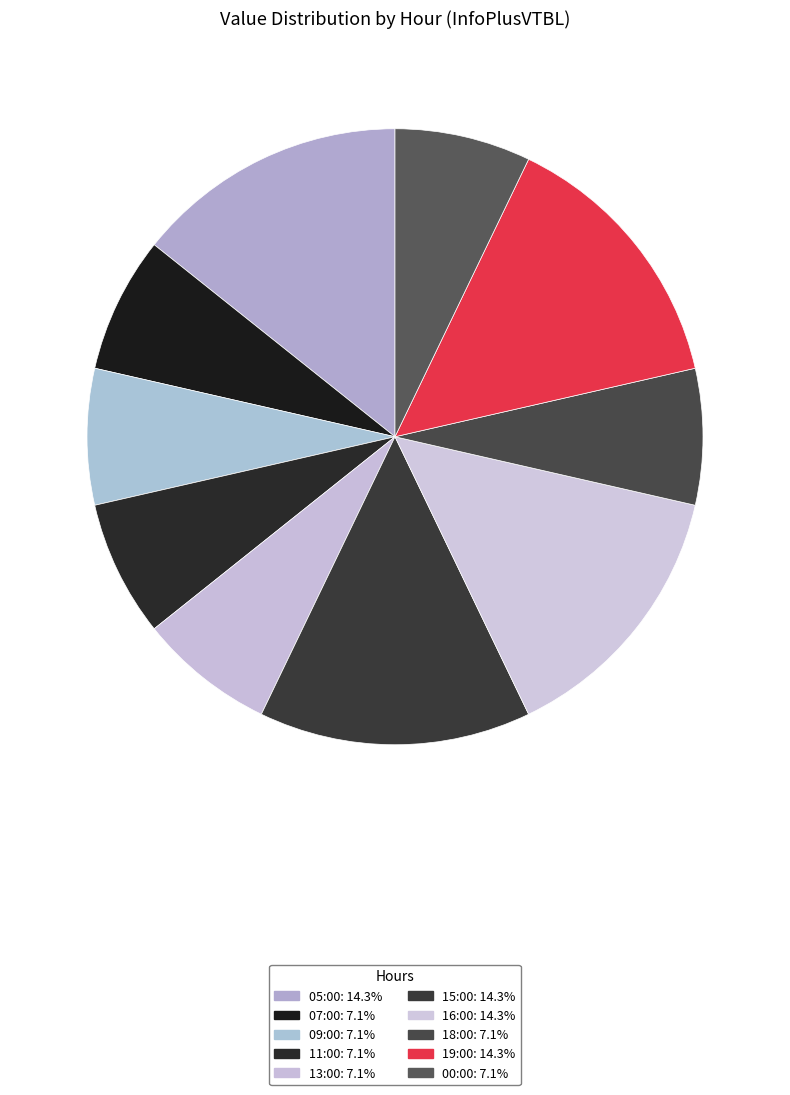

Count the number of slices in the pie.

10